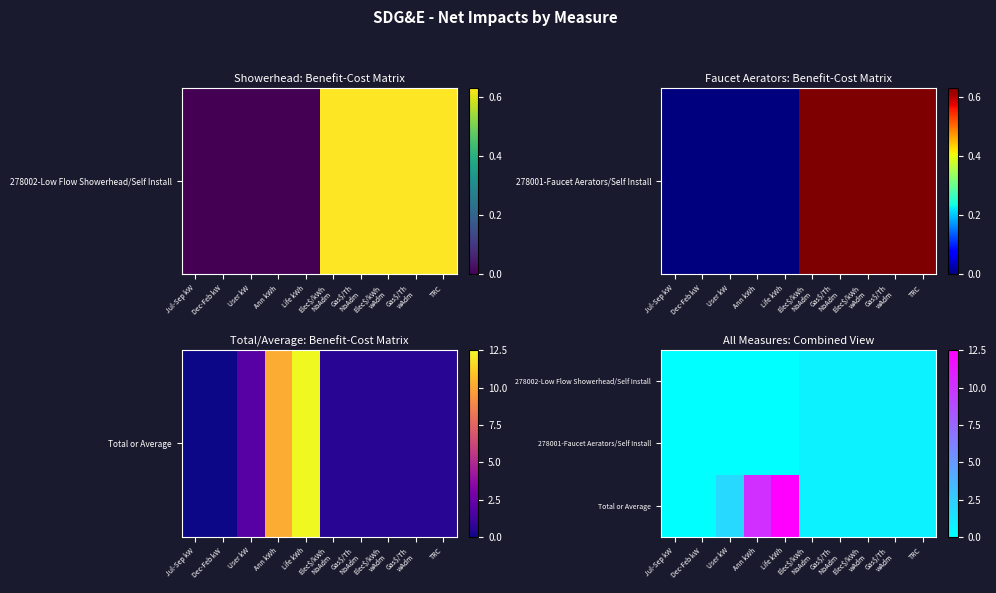

Reading left to right, extract all data points from this chart.

278002-Low Flow Showerhead/Self Install: Jul-Sep kW=0.0	Dec-Feb kW=0.0	User kW=0.0	Ann kWh=0.0	Life kWh=0.0	Elec$/kWh
NoAdm=0.6	Gas$/Th
NoAdm=0.6	Elec$/kWh
wAdm=0.6	Gas$/Th
wAdm=0.6	TRC=0.6
278001-Faucet Aerators/Self Install: Jul-Sep kW=0.0	Dec-Feb kW=0.0	User kW=0.0	Ann kWh=0.0	Life kWh=0.0	Elec$/kWh
NoAdm=0.6	Gas$/Th
NoAdm=0.6	Elec$/kWh
wAdm=0.6	Gas$/Th
wAdm=0.6	TRC=0.6
Total or Average: Jul-Sep kW=0.0	Dec-Feb kW=0.0	User kW=1.9	Ann kWh=10.2	Life kWh=12.5	Elec$/kWh
NoAdm=0.6	Gas$/Th
NoAdm=0.6	Elec$/kWh
wAdm=0.6	Gas$/Th
wAdm=0.6	TRC=0.6